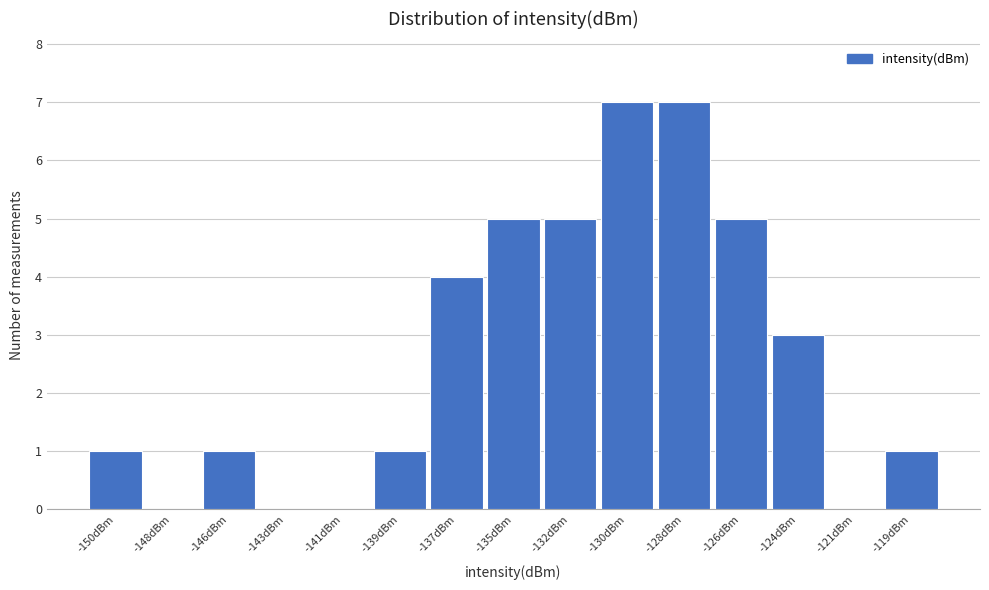

Reading right to left, list all the values displayed in this chart.

-119dBm=1	-121dBm=0	-124dBm=3	-126dBm=5	-128dBm=7	-130dBm=7	-132dBm=5	-135dBm=5	-137dBm=4	-139dBm=1	-141dBm=0	-143dBm=0	-146dBm=1	-148dBm=0	-150dBm=1